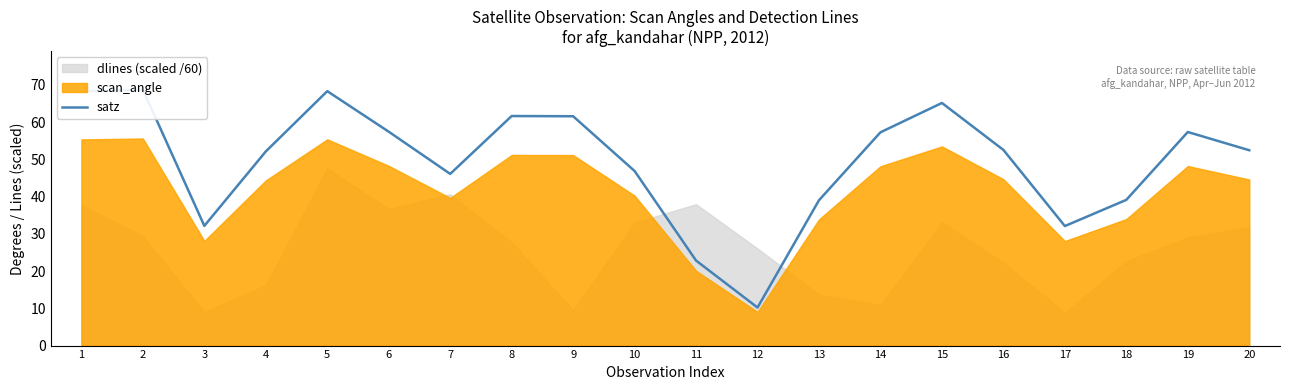

Reading right to left, extract all data points from this chart.

20=52.5	19=57.4	18=39.1	17=32.1	16=52.5	15=65.2	14=57.3	13=39.0	12=10.2	11=22.8	10=46.9	9=61.6	8=61.6	7=46.1	6=57.4	5=68.3	4=52.1	3=32.1	2=68.8	1=68.3